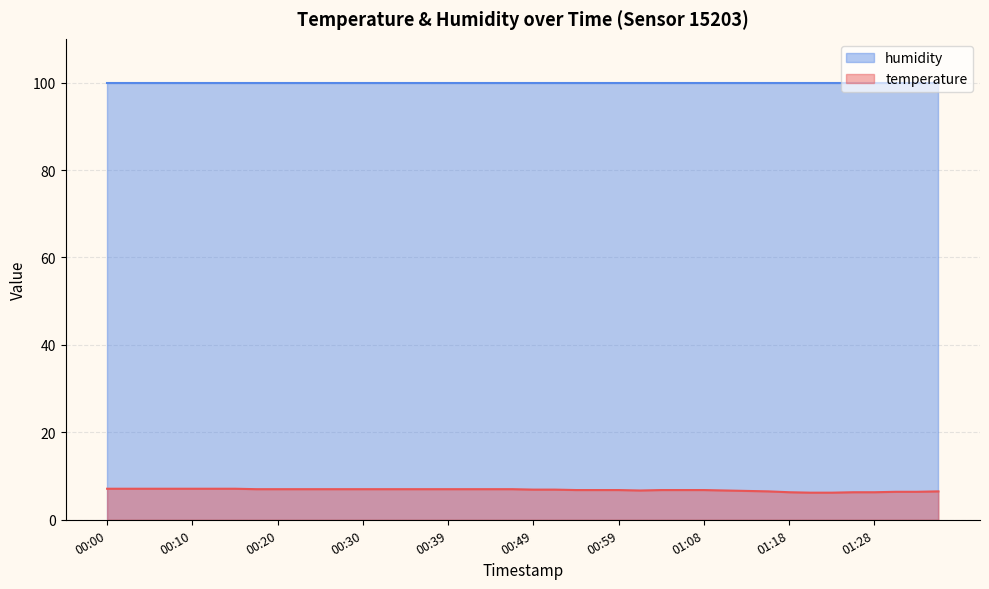

True or false: temperature and humidity cross at least once.

False